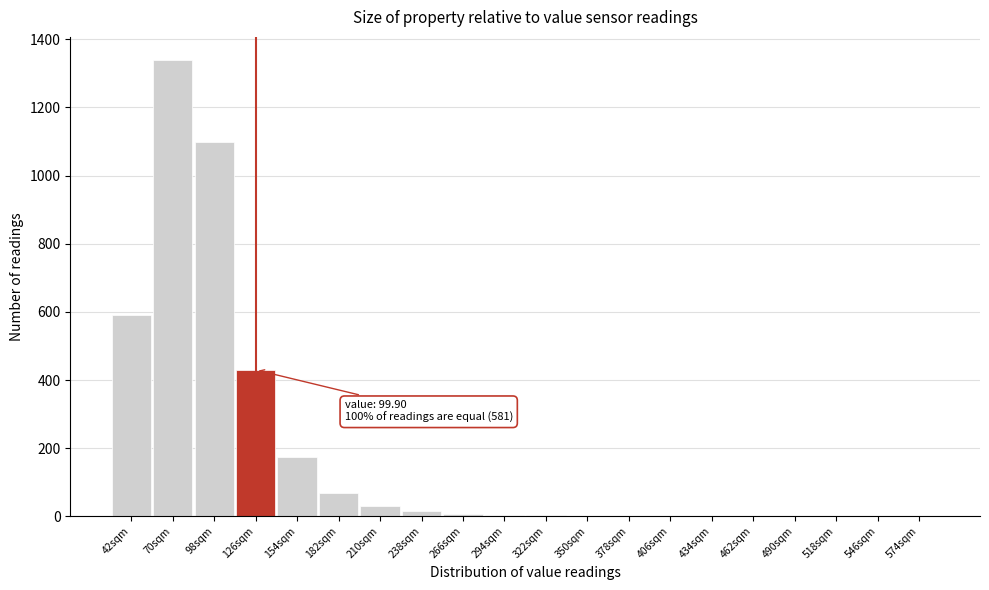

Is it true that the value at 574sqm is -429?

False